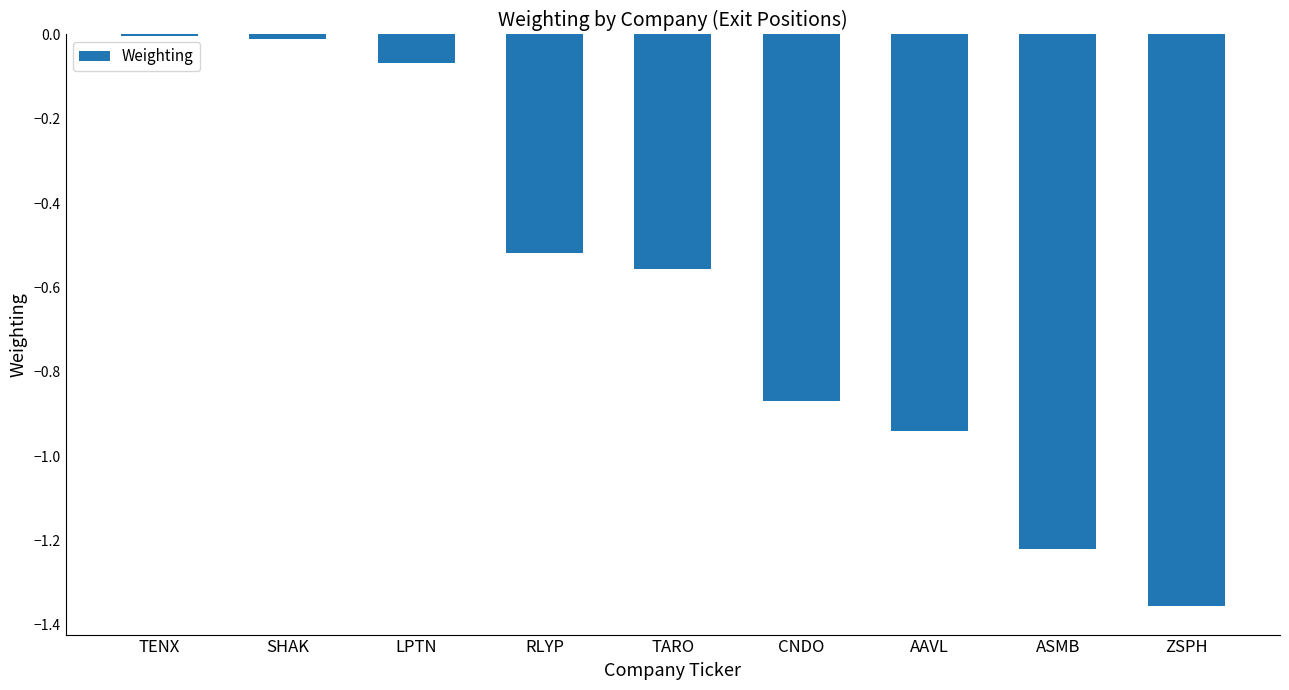

What is the sum of the values at LPTN and ASMB?

-1.3